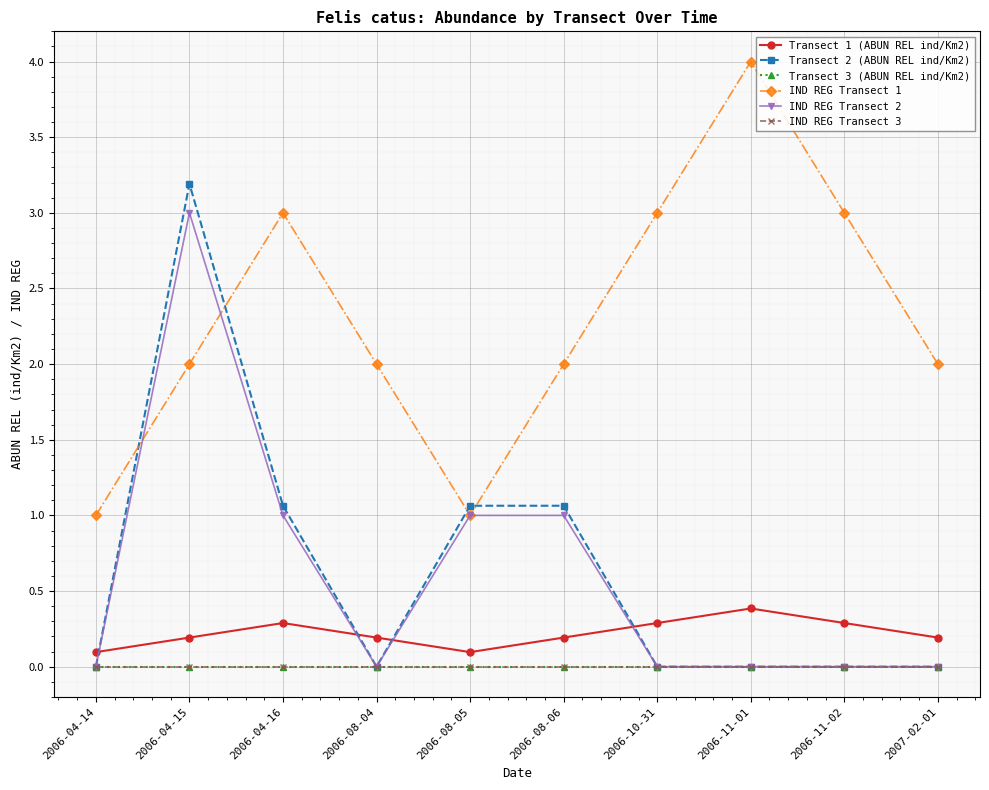

Is the value of IND REG Transect 3 at 2006-08-04 greater than the value of Transect 1 (ABUN REL ind/Km2) at 2006-11-02?

No